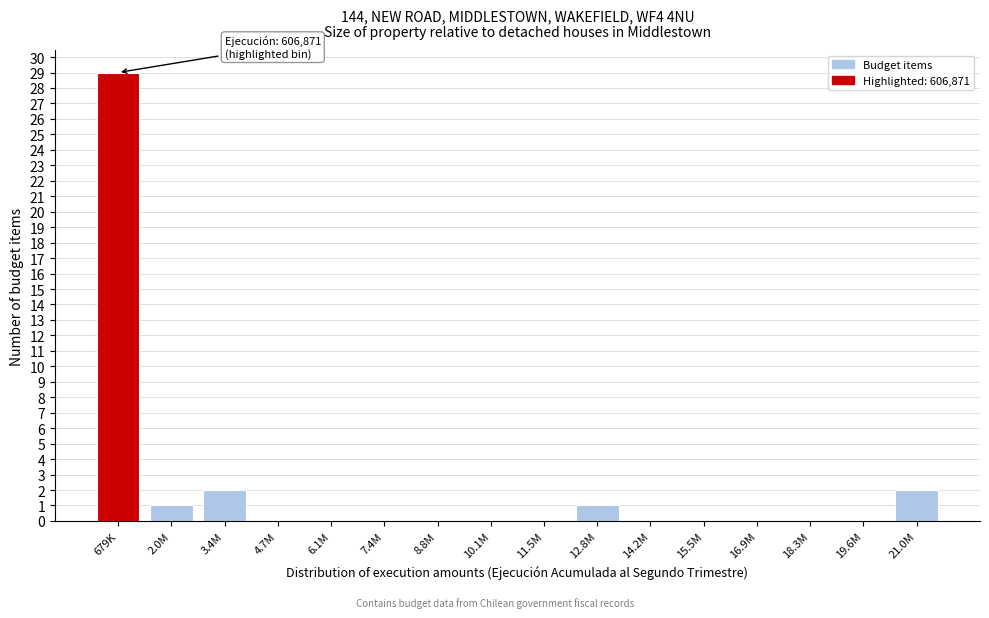

Reading left to right, extract all data points from this chart.

679K=29	2.0M=1	3.4M=2	4.7M=0	6.1M=0	7.4M=0	8.8M=0	10.1M=0	11.5M=0	12.8M=1	14.2M=0	15.5M=0	16.9M=0	18.3M=0	19.6M=0	21.0M=2